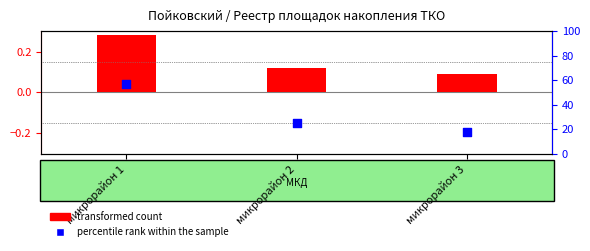

What is the ratio of the value at микрорайон 3 to the value at микрорайон 1?

0.3